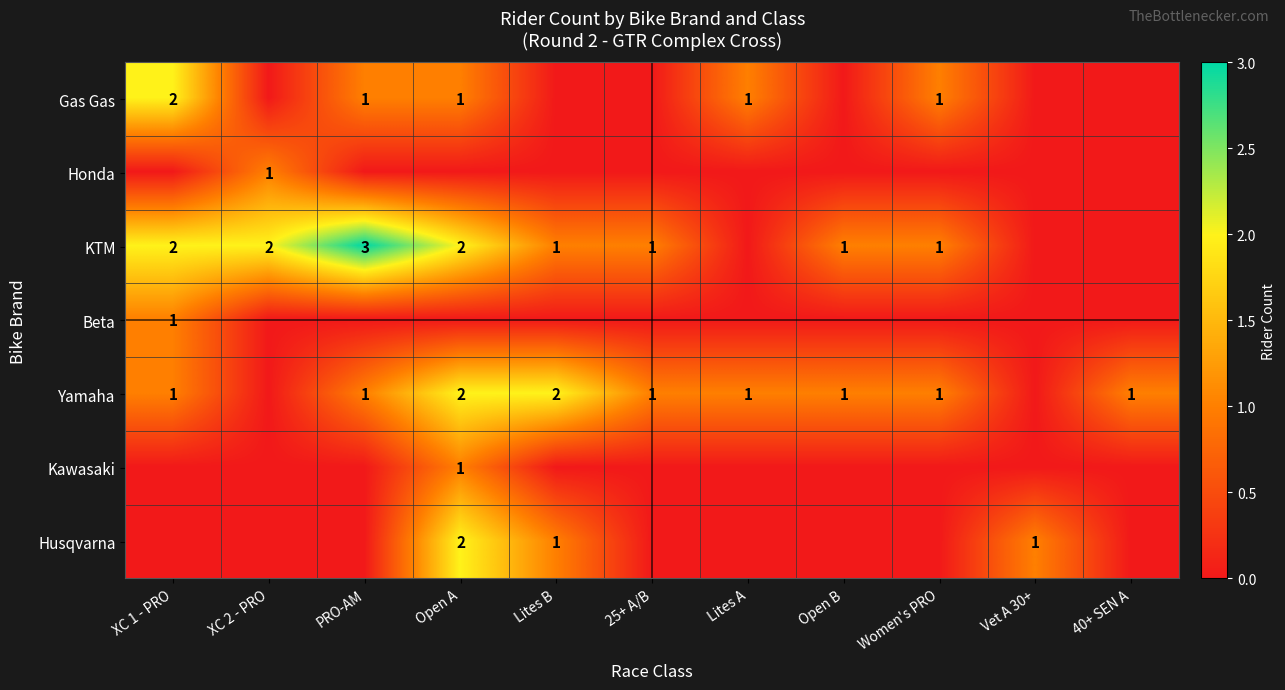

At how many categories does at least one series exceed 1?

5